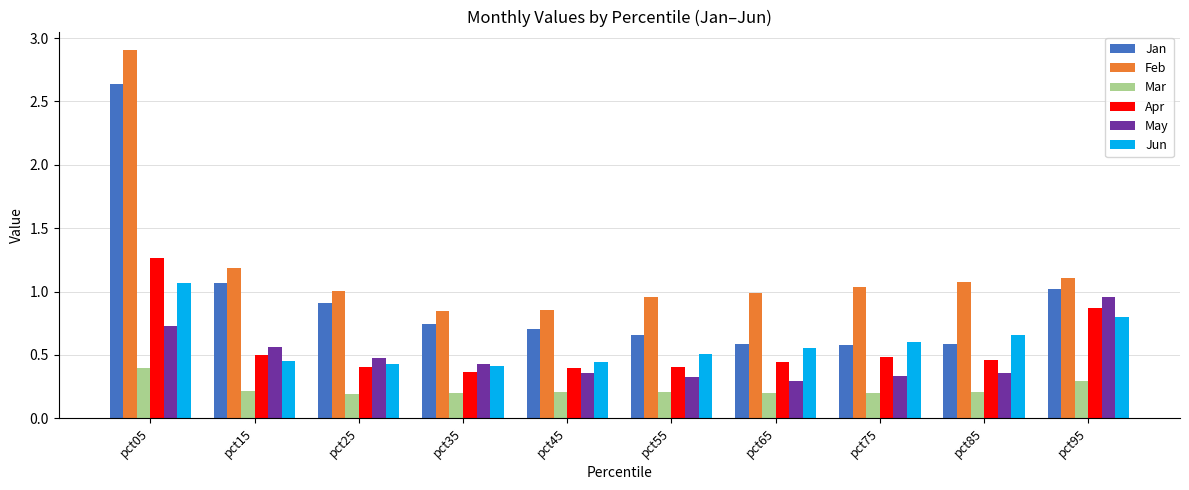

What is the sum of all Mar values?

2.3